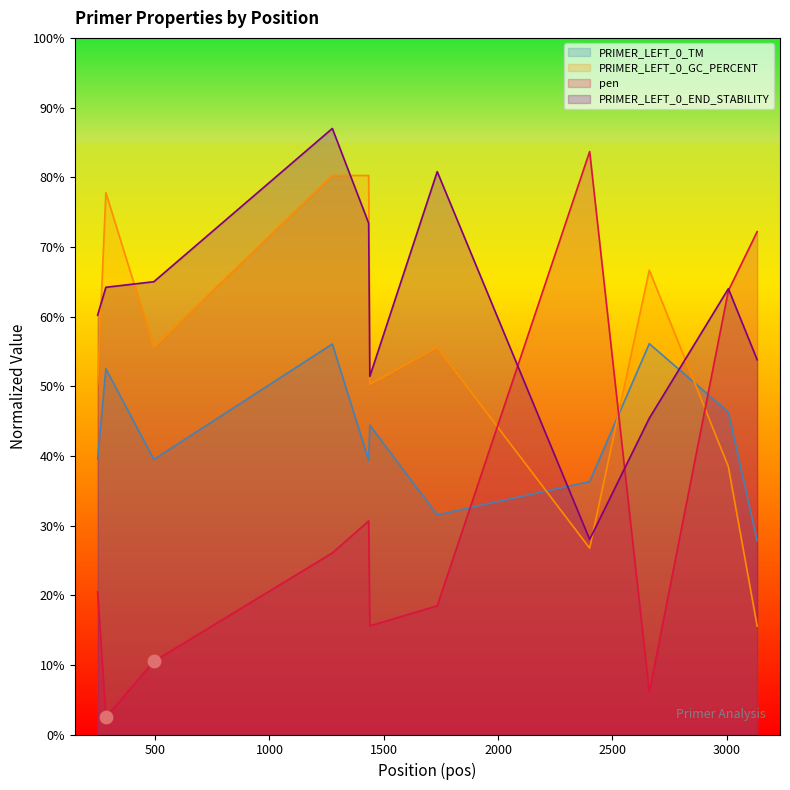

Is the value of PRIMER_LEFT_0_END_STABILITY at 1275 greater than the value of pen at 1434?

Yes